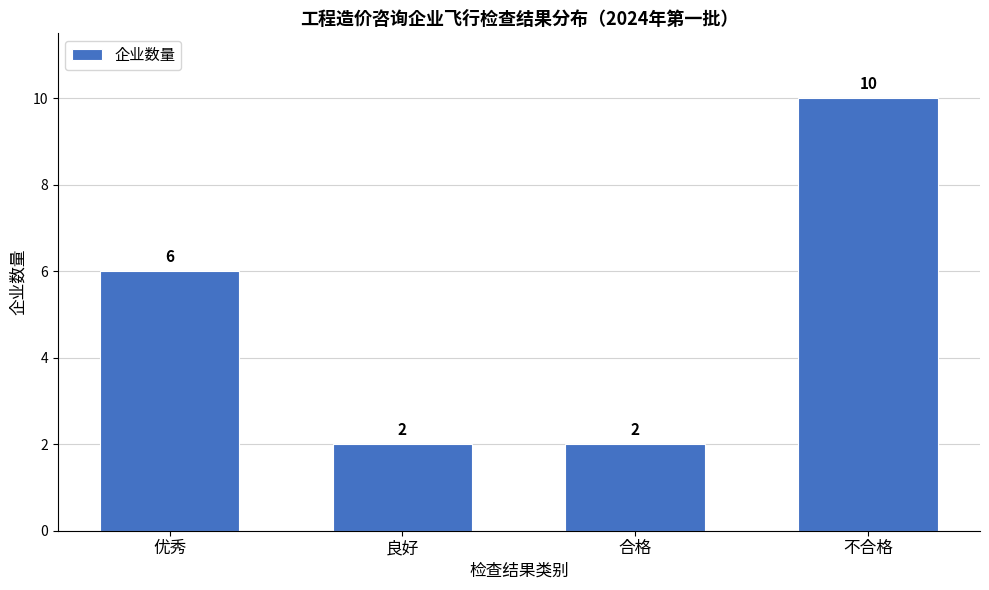

Reading left to right, extract all data points from this chart.

优秀=6	良好=2	合格=2	不合格=10